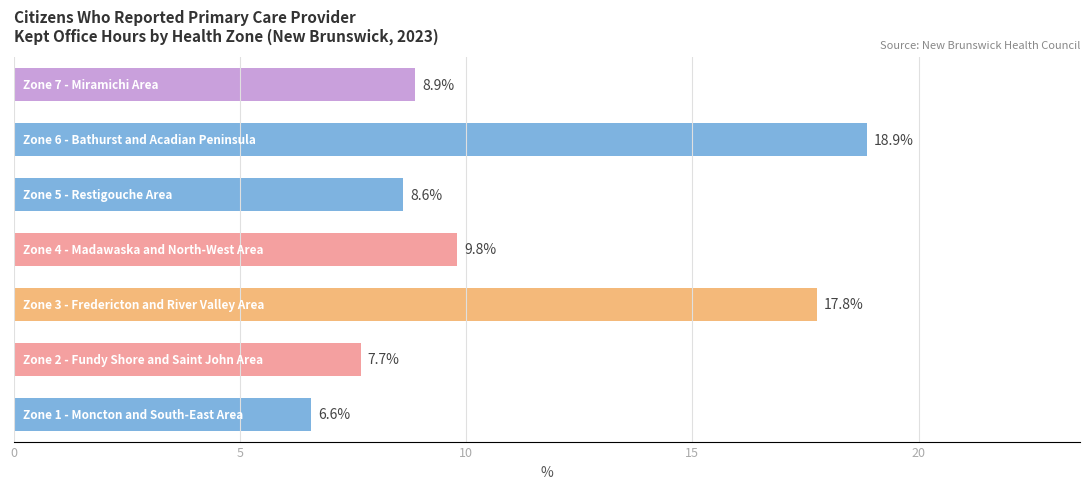

What is the greatest value displayed?

18.9